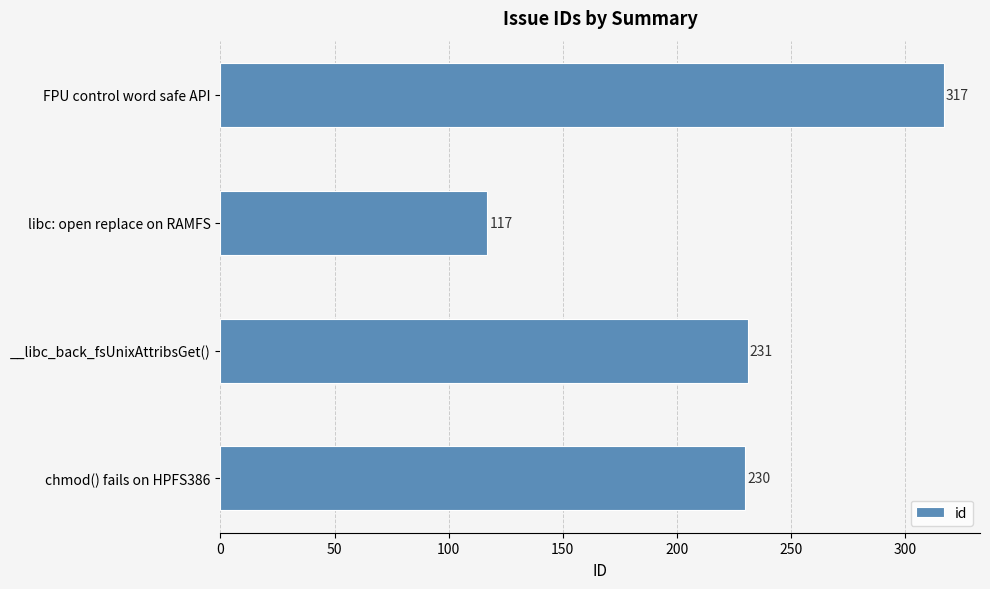

Which category has the lowest value across all series?

libc: open replace on RAMFS